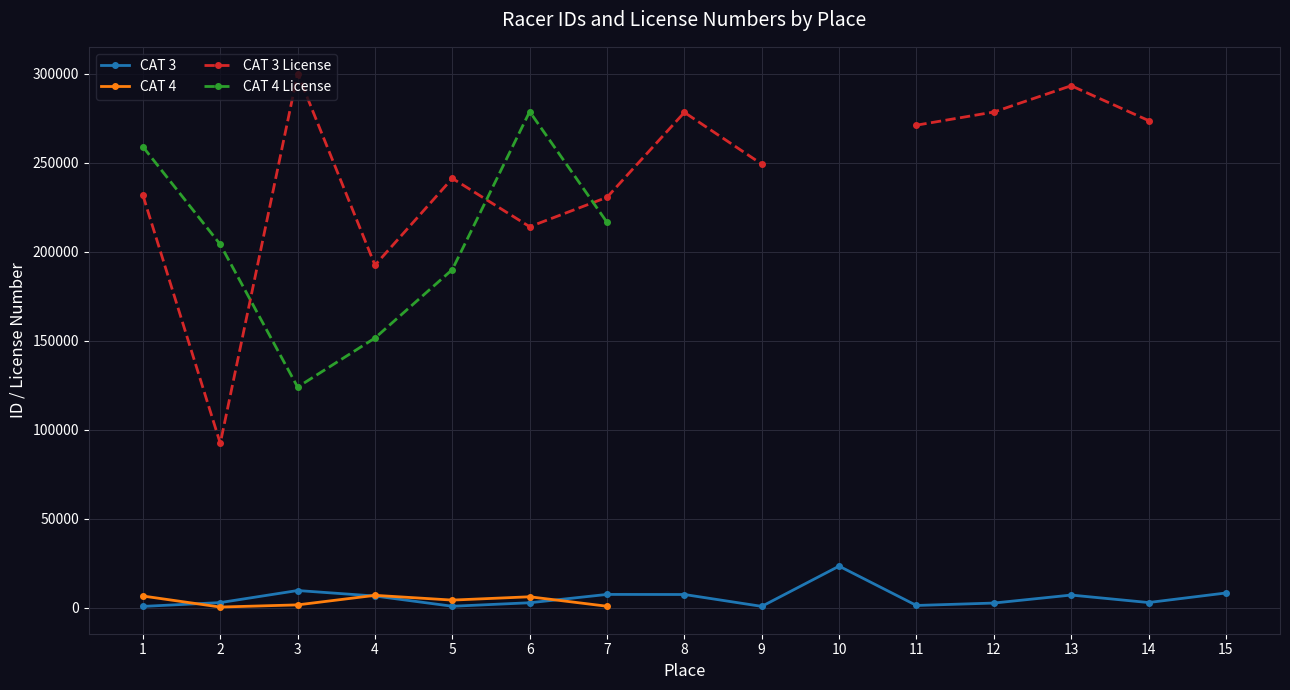

Is the value of CAT 3 at 9 greater than the value of CAT 4 at 6?

No